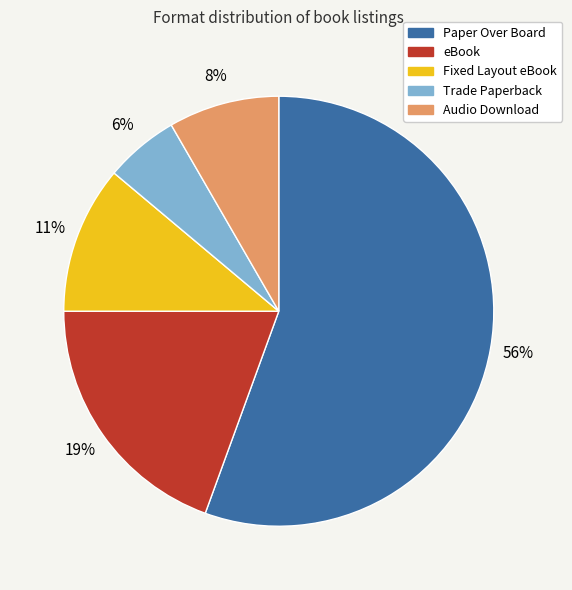

Count the number of slices in the pie.

5